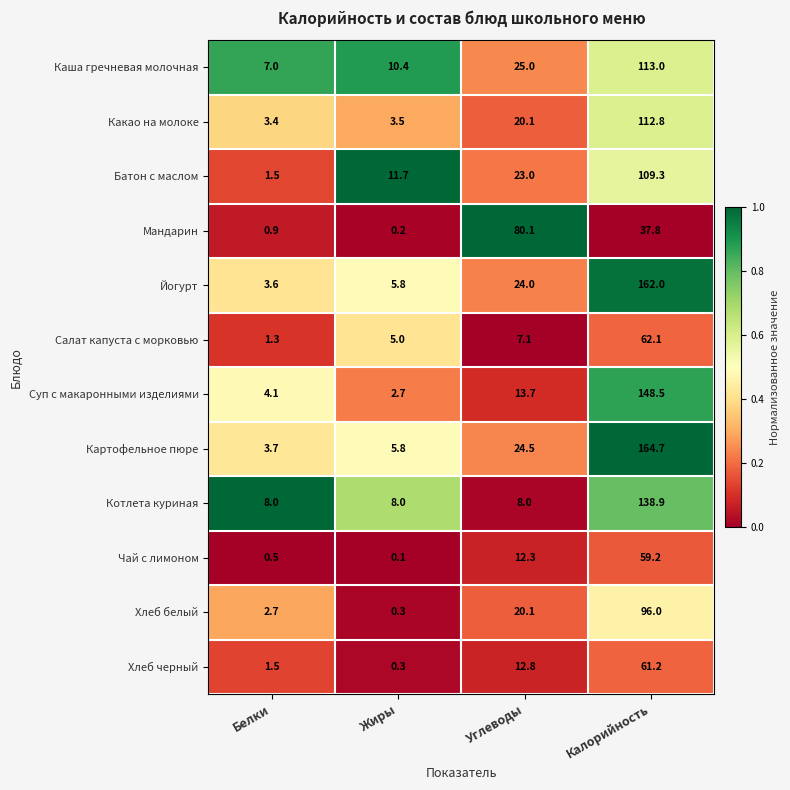

How many series are shown in this chart?

12